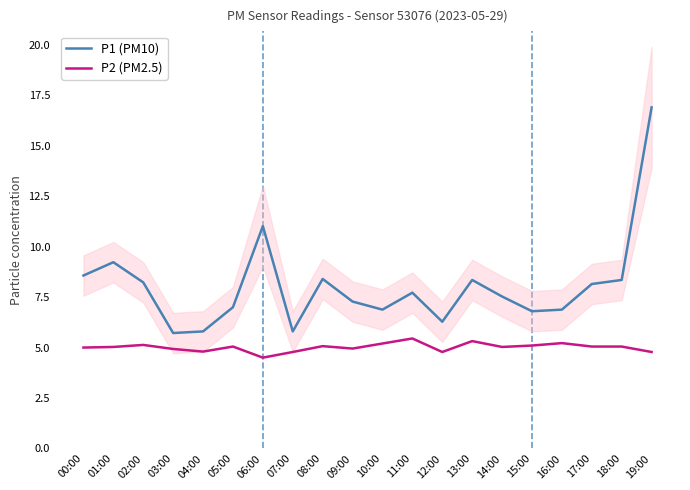

What is the difference between the P2 (PM2.5) values at 13:00 and 05:00?

0.3